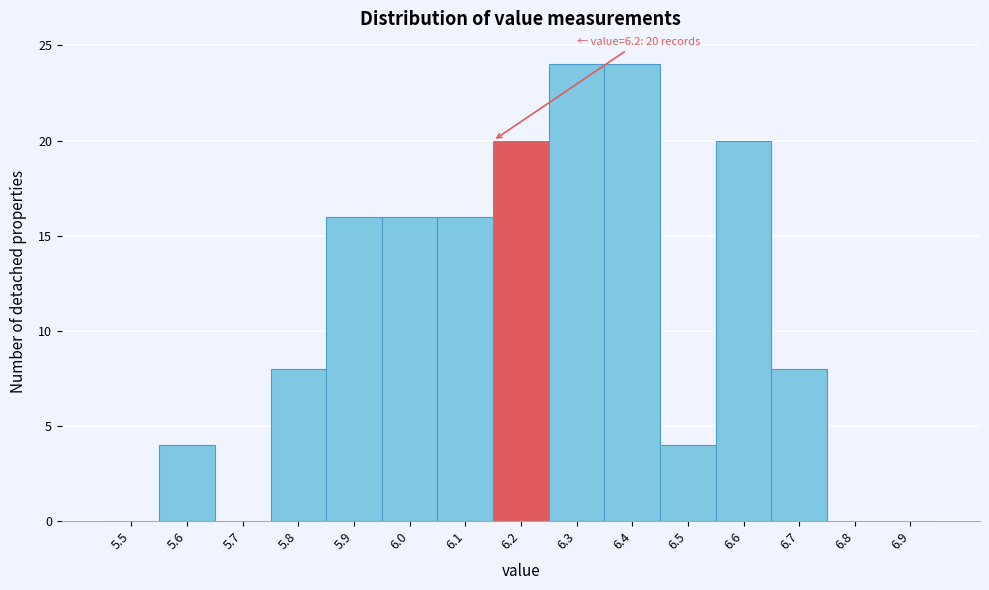

Reading right to left, extract all data points from this chart.

6.9=0	6.8=0	6.7=8	6.6=20	6.5=4	6.4=24	6.3=24	6.2=20	6.1=16	6.0=16	5.9=16	5.8=8	5.7=0	5.6=4	5.5=0